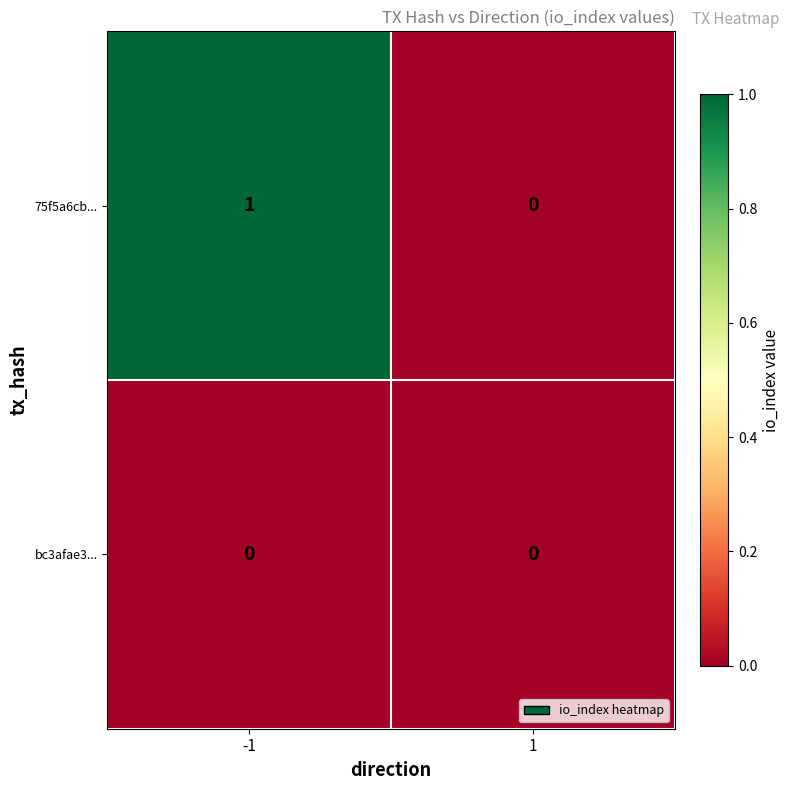

Reading left to right, list all the values displayed in this chart.

75f5a6cb...: -1=1	1=0
bc3afae3...: -1=0	1=0